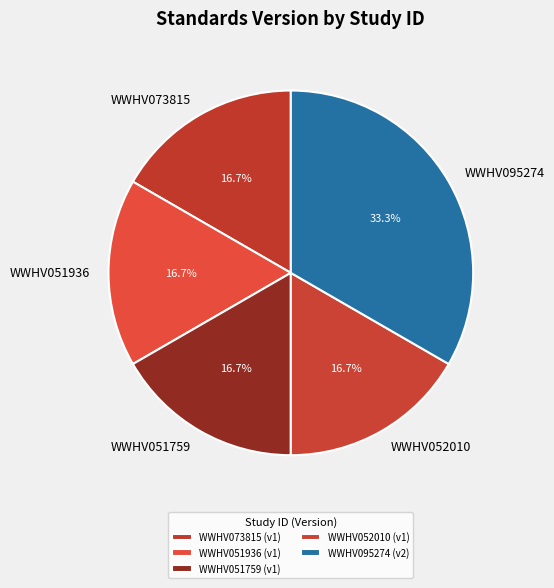

Does WWHV052010 represent more than half of the total?

No